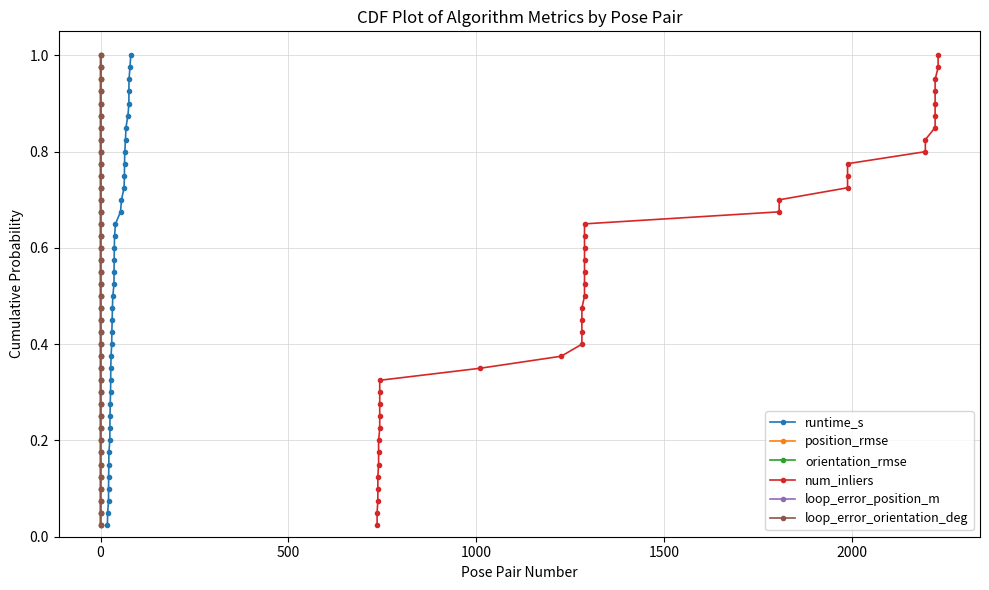

Which series has the largest range (max minus min)?

runtime_s